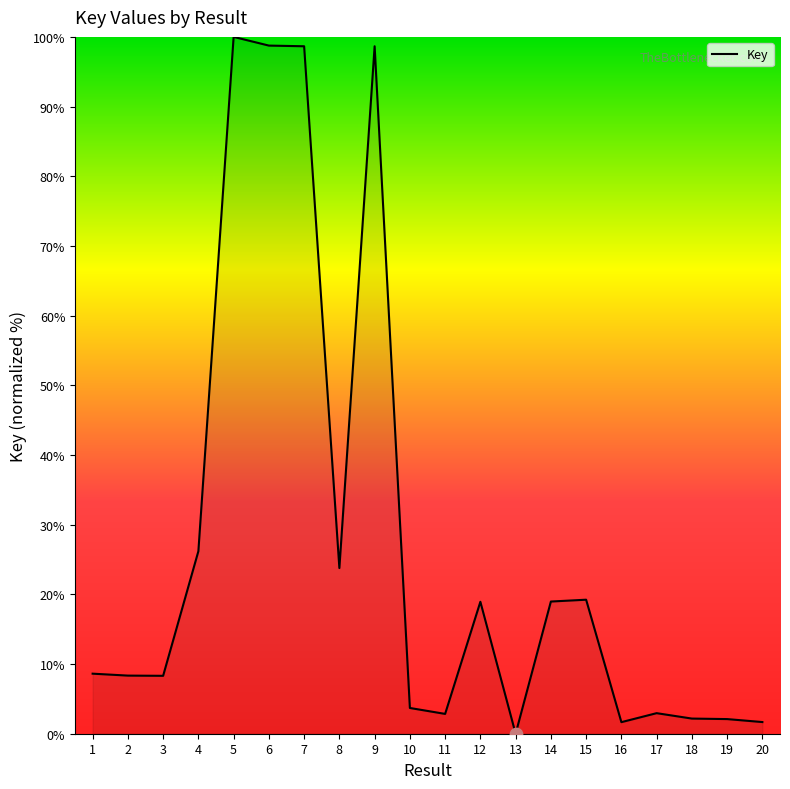

What is the ratio of the value at 15 to the value at 17?

6.5